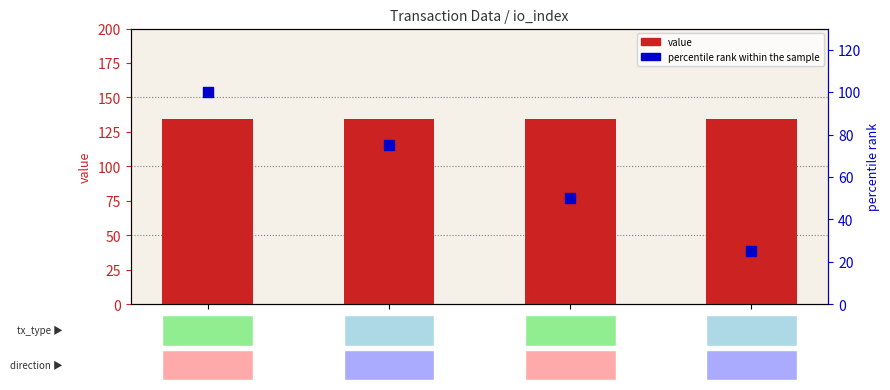

At which category is the sum across all series the highest?

54